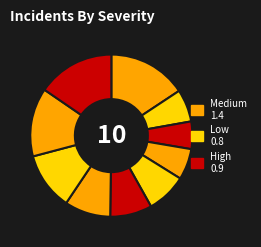

Is there any slice that represents more than half of the pie?

No